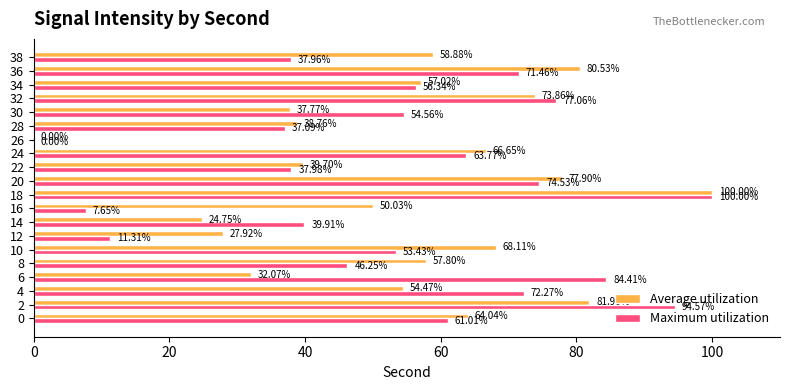

Which series has the largest total across all categories?

Average utilization